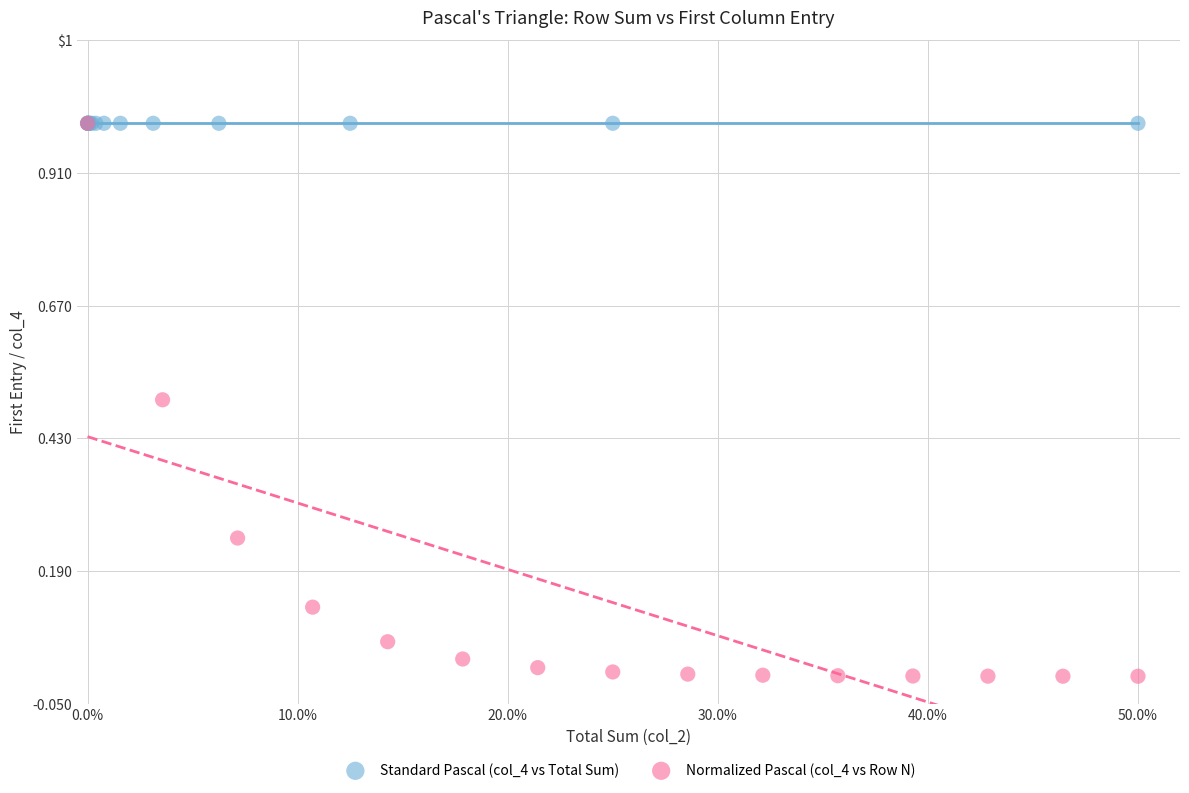

What are all the series names shown in the legend?

Standard Pascal (col_4 vs Total Sum), Normalized Pascal (col_4 vs Row N)